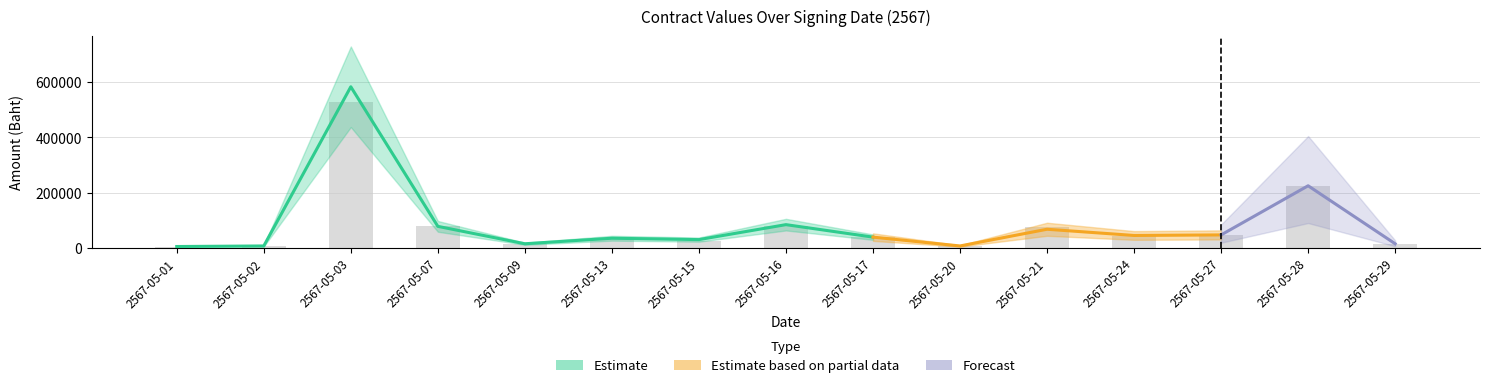

Reading right to left, extract all data points from this chart.

budget: 2567-05-29=15000.0	2567-05-28=225000.0	2567-05-27=47000.0	2567-05-24=45000.0	2567-05-21=67500.0	2567-05-20=7000.0	2567-05-17=39000.0	2567-05-16=84200.0	2567-05-15=30000.0	2567-05-13=35000.0	2567-05-09=14975.0	2567-05-07=78000.0	2567-05-03=583500.0	2567-05-02=7000.0	2567-05-01=5000.0
contracted: 2567-05-29=13600.0	2567-05-28=225000.0	2567-05-27=45725.0	2567-05-24=43563.2	2567-05-21=75800.0	2567-05-20=5744.8	2567-05-17=39000.0	2567-05-16=80300.0	2567-05-15=26069.0	2567-05-13=35649.0	2567-05-09=14965.0	2567-05-07=78000.0	2567-05-03=529000.0	2567-05-02=6930.0	2567-05-01=5000.0
midprice: 2567-05-29=15000.0	2567-05-28=225000.0	2567-05-27=47000.0	2567-05-24=45000.0	2567-05-21=67500.0	2567-05-20=7000.0	2567-05-17=39000.0	2567-05-16=84200.0	2567-05-15=30000.0	2567-05-13=35000.0	2567-05-09=14975.0	2567-05-07=78000.0	2567-05-03=583500.0	2567-05-02=7000.0	2567-05-01=5000.0